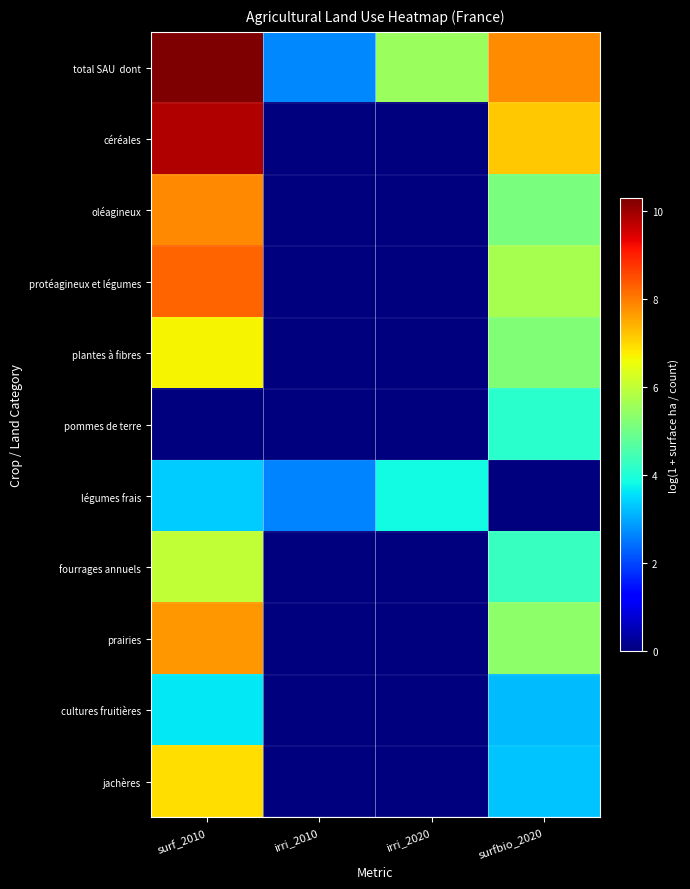

What is the maximum value shown in the chart?

10.3